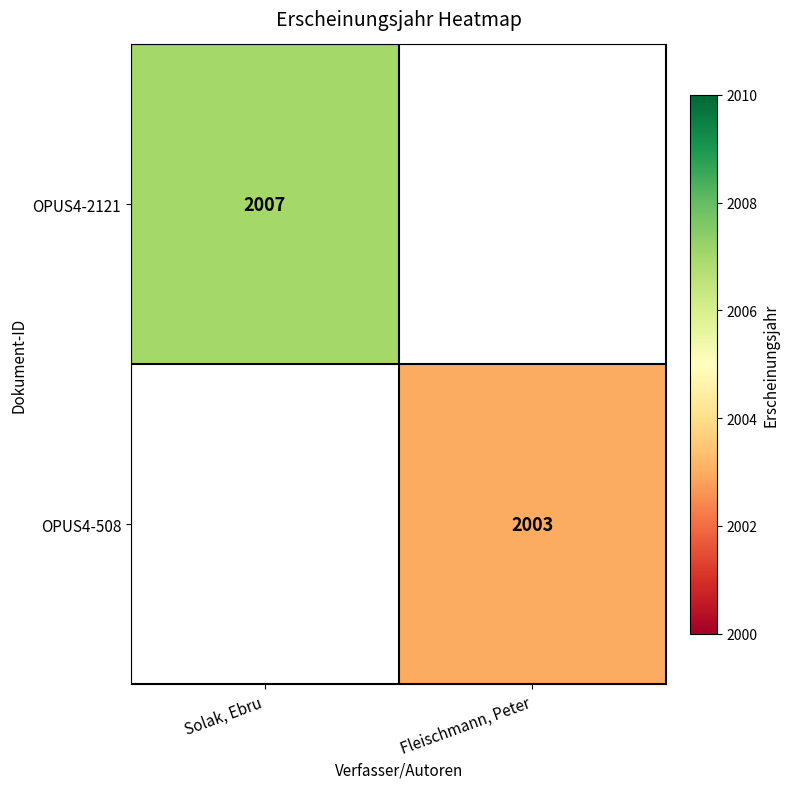

The OPUS4-2121 series shows 2007 at Solak, Ebru. True or false?

True